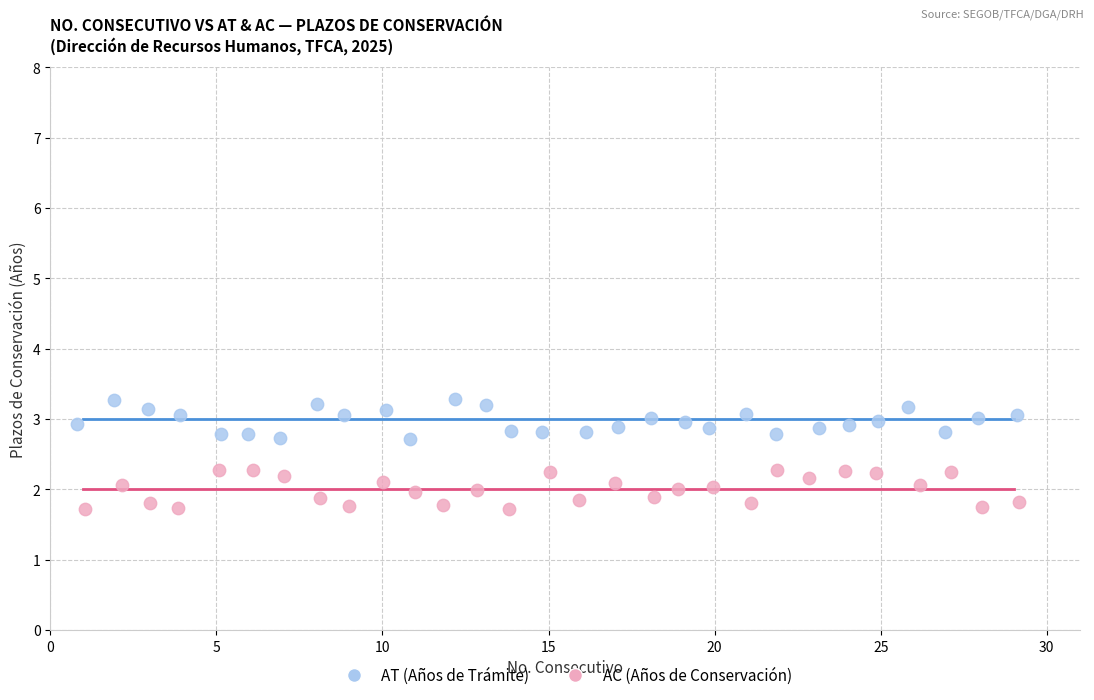

Which series reaches the maximum Y coordinate?

AT (Años de Trámite)